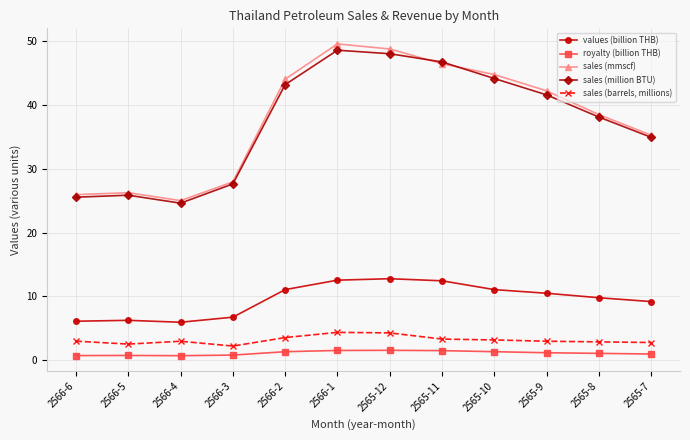

The sales (barrels, millions) series shows 3.0 at 2565-9. True or false?

True